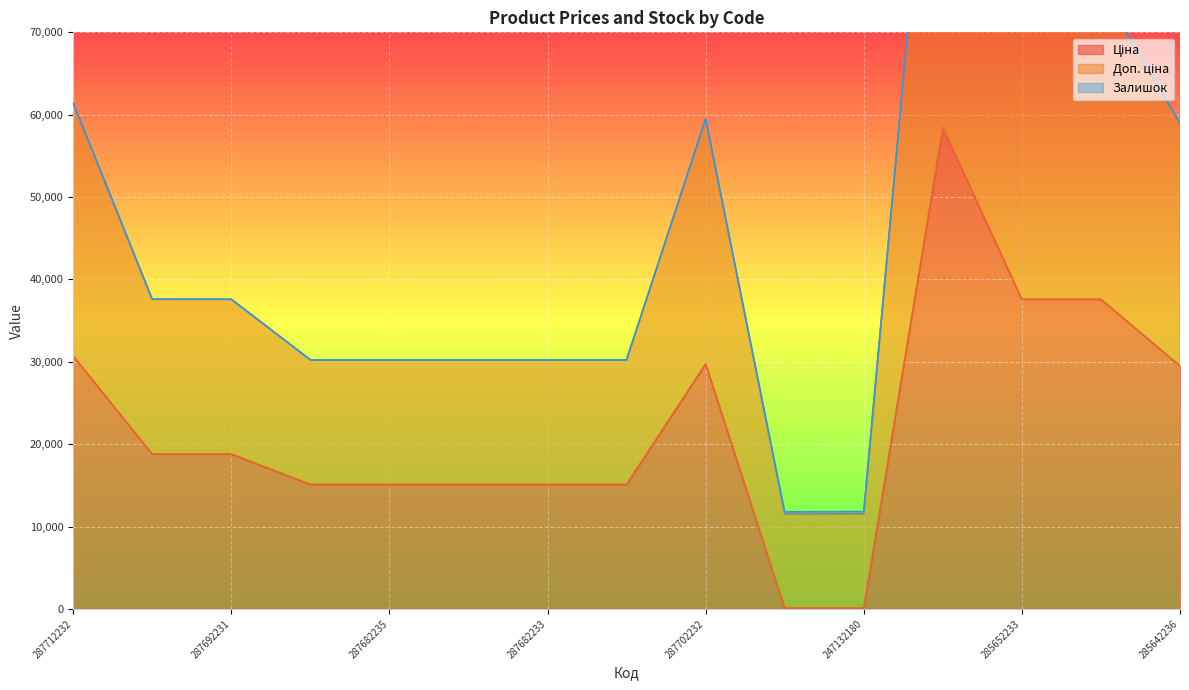

At which category does Ціна reach its first local peak?

287702232